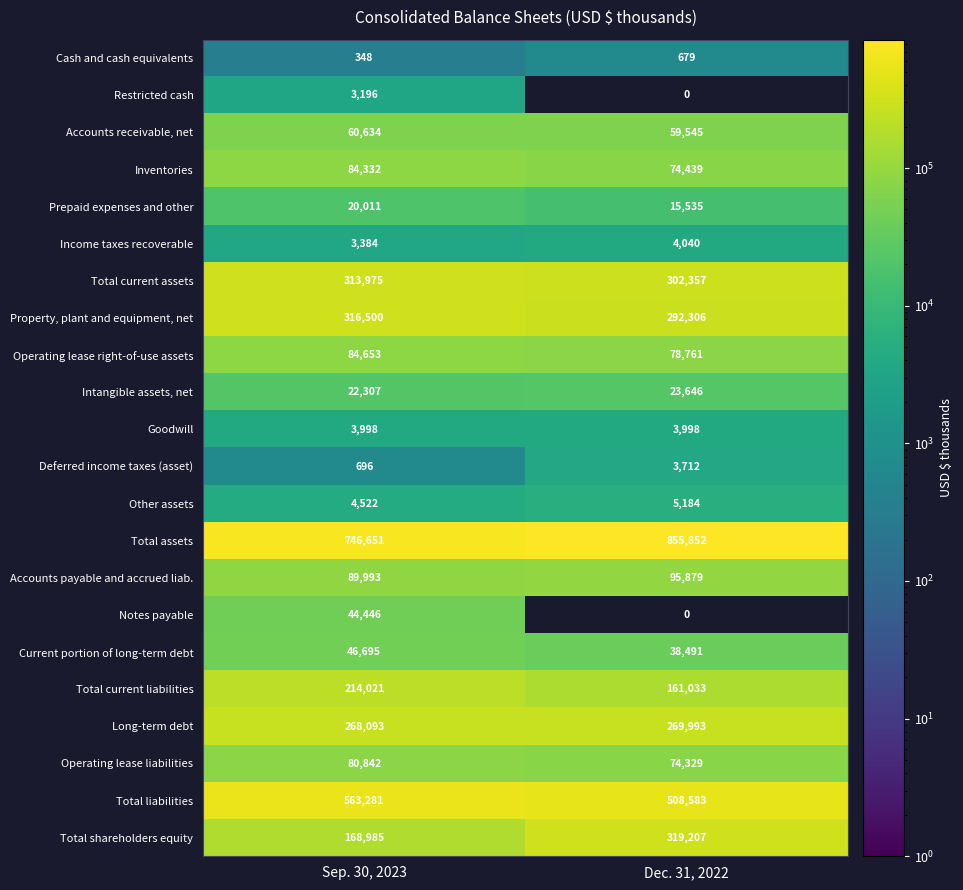

At which category is the sum across all series the highest?

Sep. 30, 2023